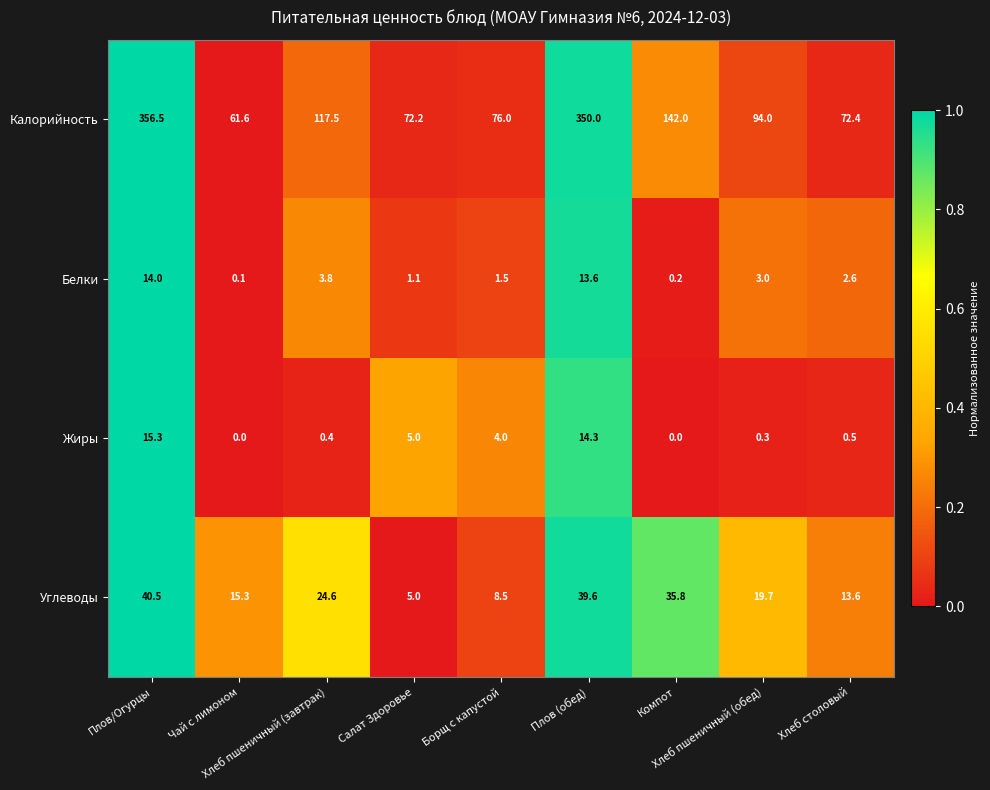

Which label corresponds to the largest value in the chart?

Плов/Огурцы